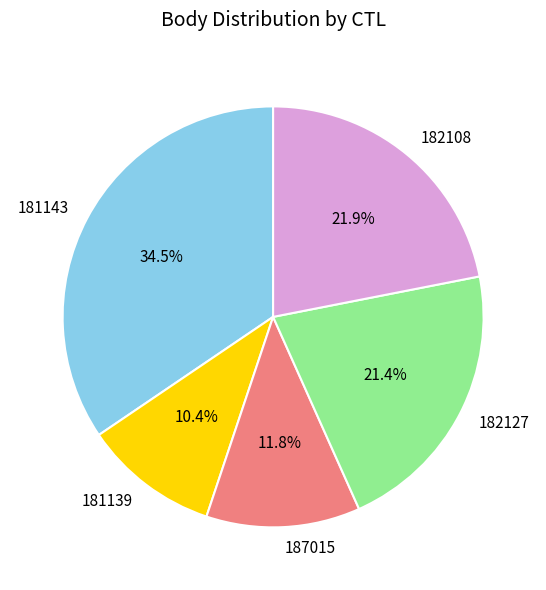

Combined, what portion of the pie is 181143 and 182108?

56.4%